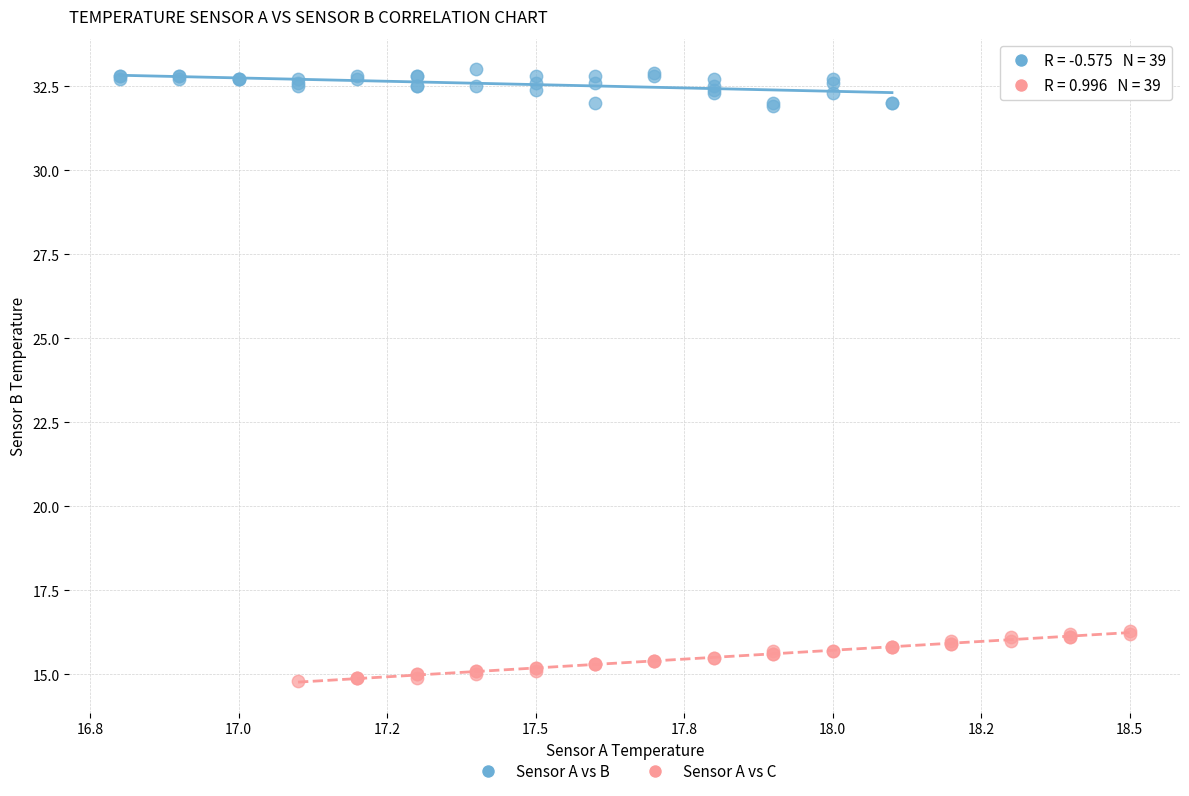

Which series contains the highest Y value?

Sensor A vs B